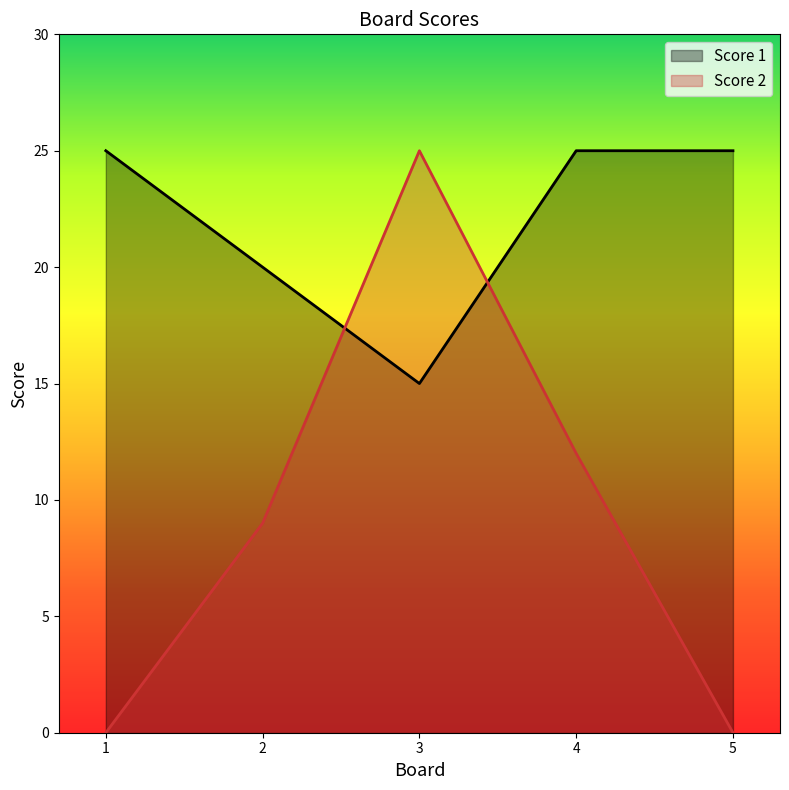

At which category is the sum across all series the highest?

3